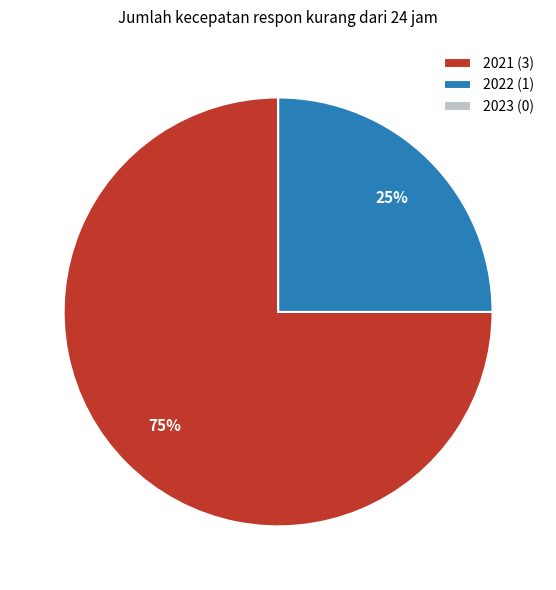

True or false: 2022 (1) accounts for 38% of the total.

False